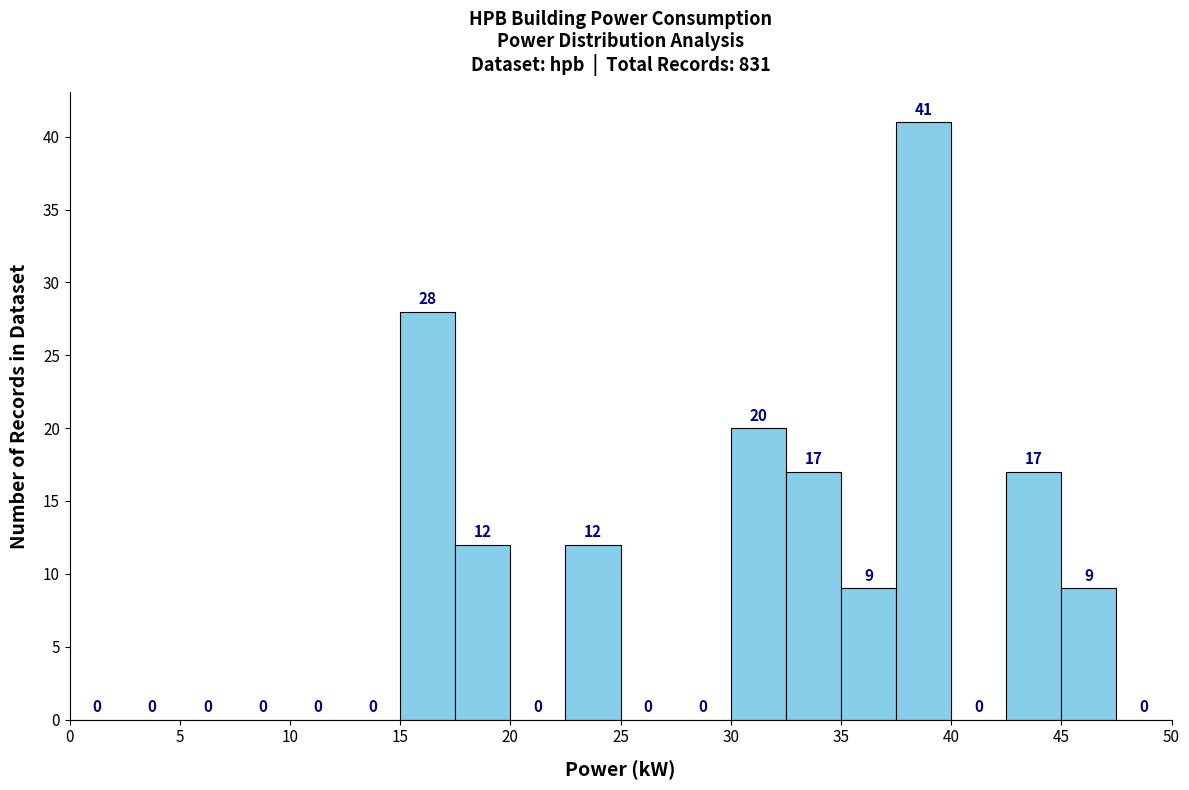

What is the height of the bar covering 45.0 to 47.5 on the x-axis?

9